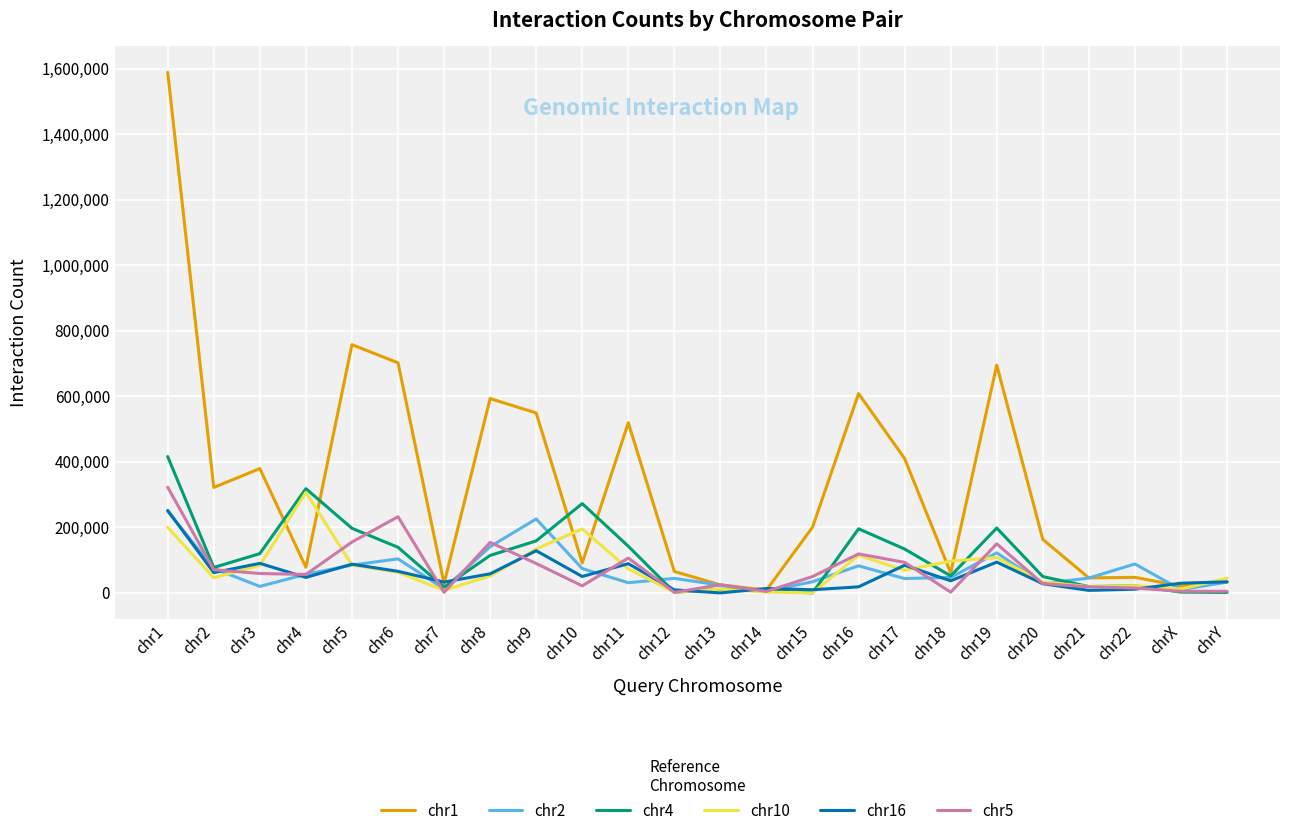

How many categories are shown in the chart?

24